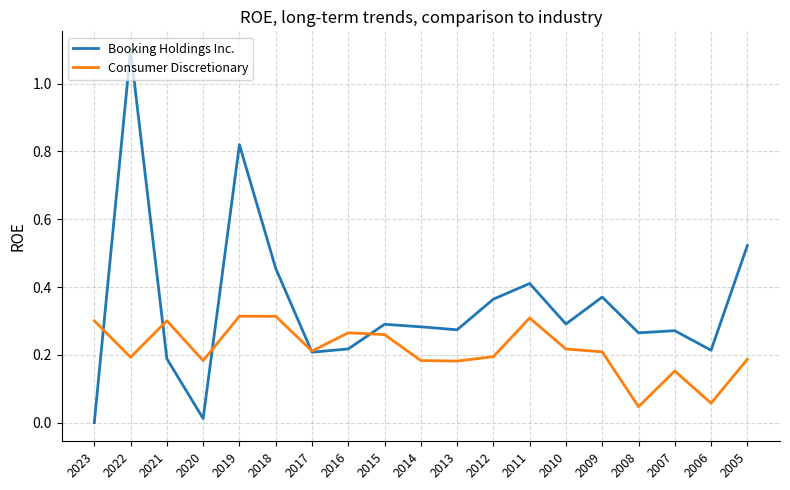

At which label is Consumer Discretionary closest to 0?

2008